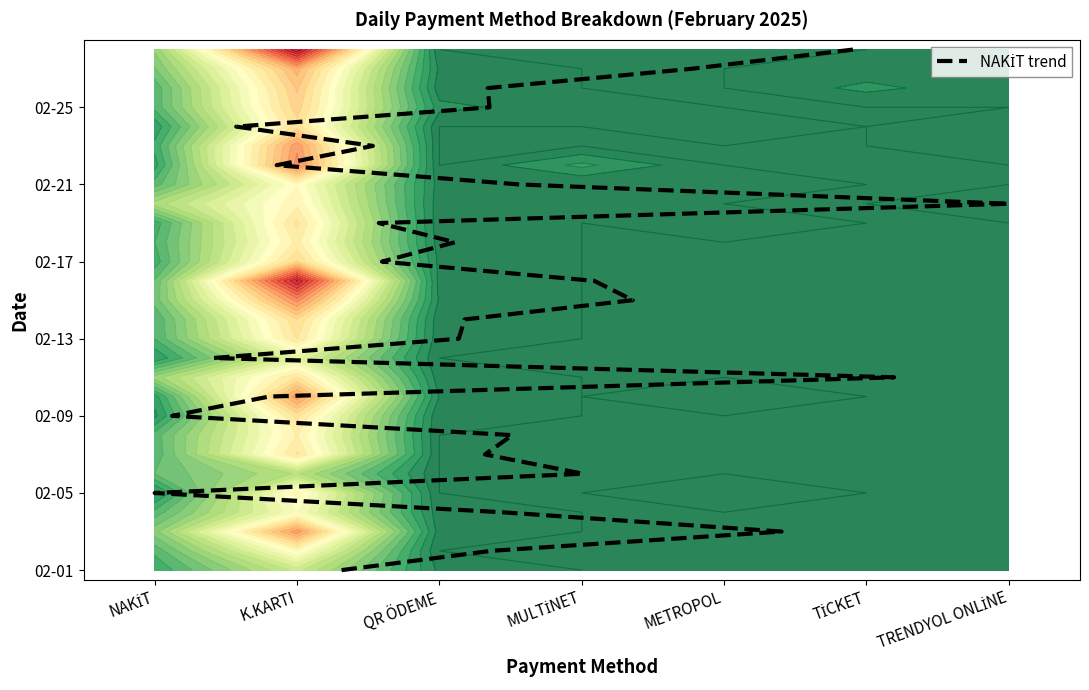

The chart shows a value of 7 at 14. True or false?

False